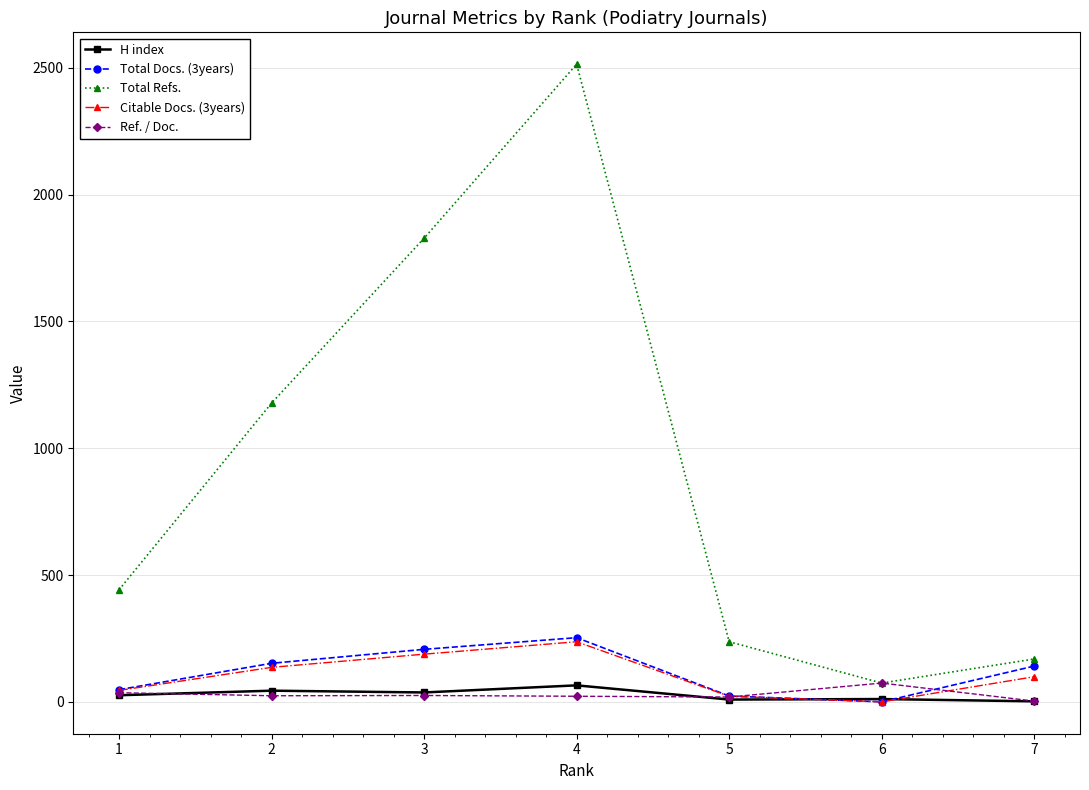

How many categories are shown in the chart?

7